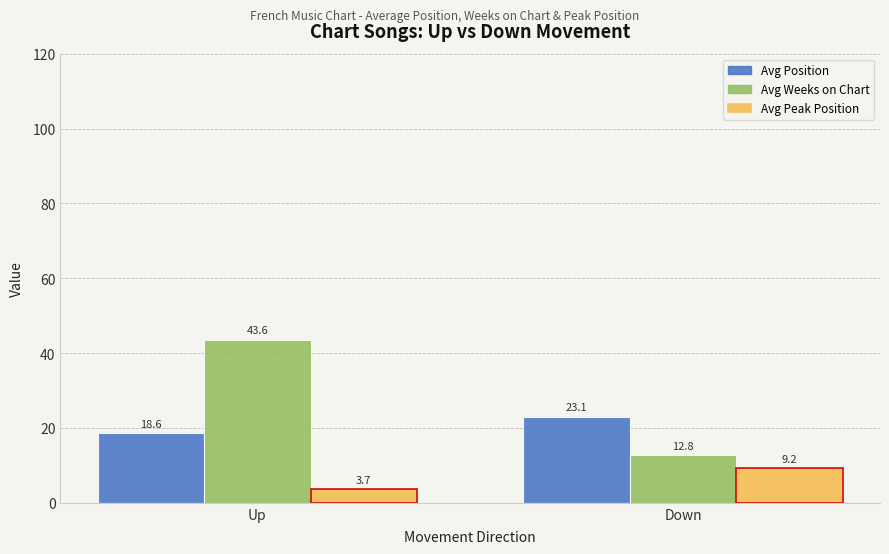

What is the lowest value of the Avg Position series?

18.6